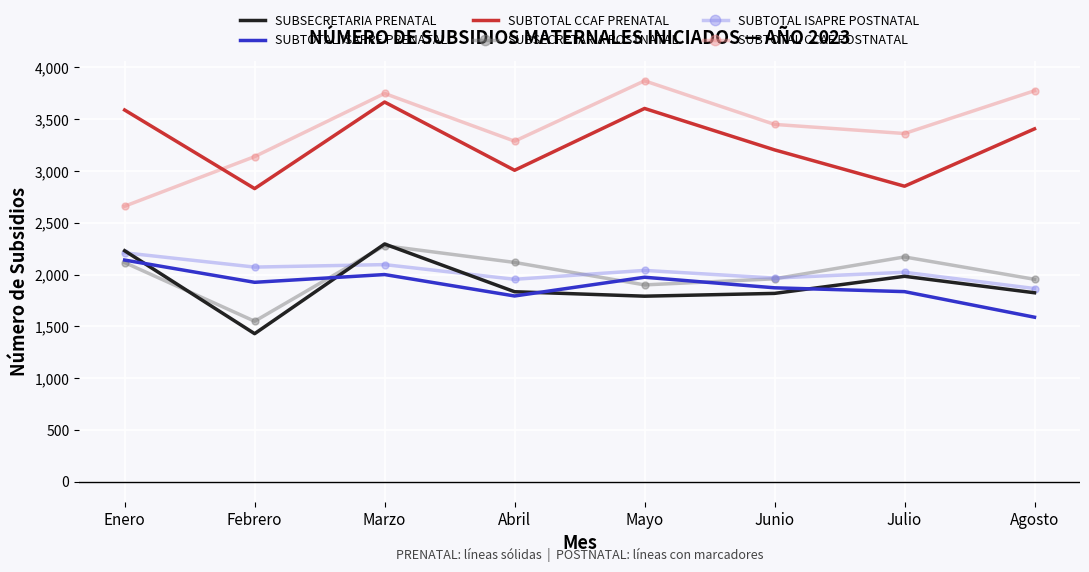

What is the total value across all series at Febrero?

12944